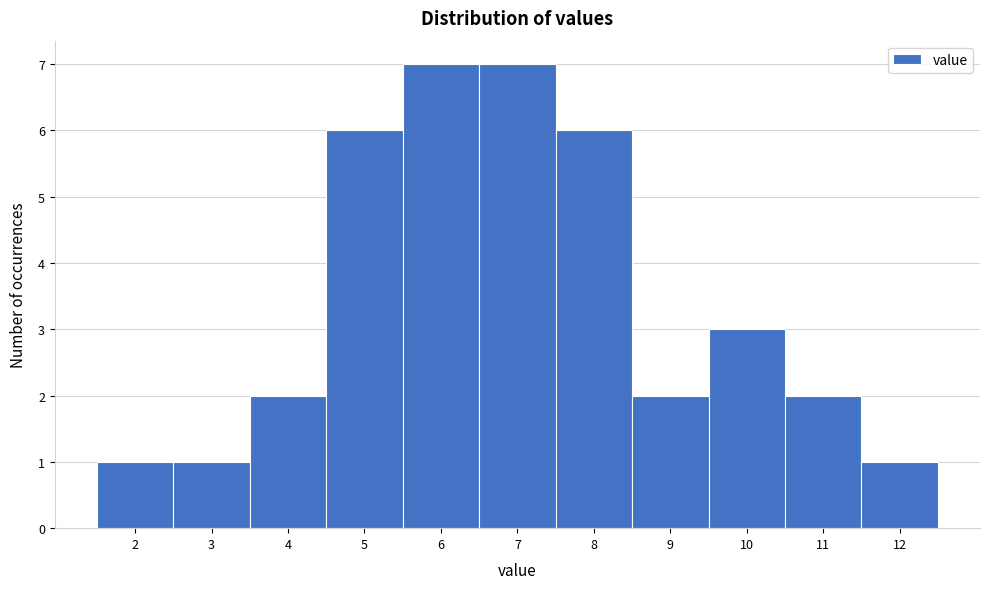

Reading left to right, list every bar in this chart as the range it spans on the x-axis followed by its height. The values are not printed on the chart, so give them approximately, as read against the axis.

1.5 to 2.5: 1
2.5 to 3.5: 1
3.5 to 4.5: 2
4.5 to 5.5: 6
5.5 to 6.5: 7
6.5 to 7.5: 7
7.5 to 8.5: 6
8.5 to 9.5: 2
9.5 to 10.5: 3
10.5 to 11.5: 2
11.5 to 12.5: 1